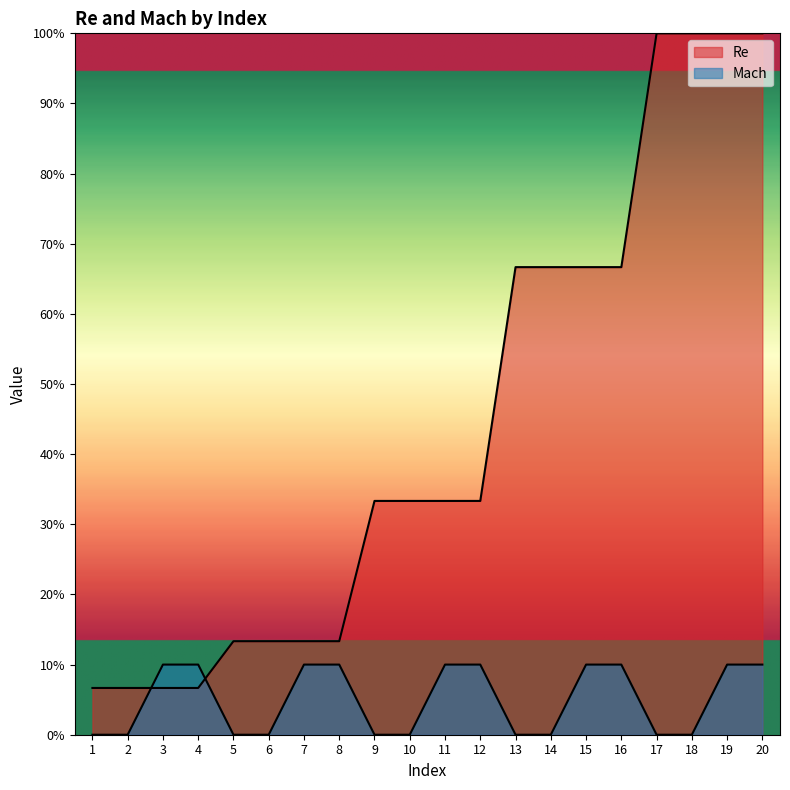

Rank the categories by Re value from highest to lowest.

17, 18, 19, 20, 13, 14, 15, 16, 9, 10, 11, 12, 5, 6, 7, 8, 1, 2, 3, 4